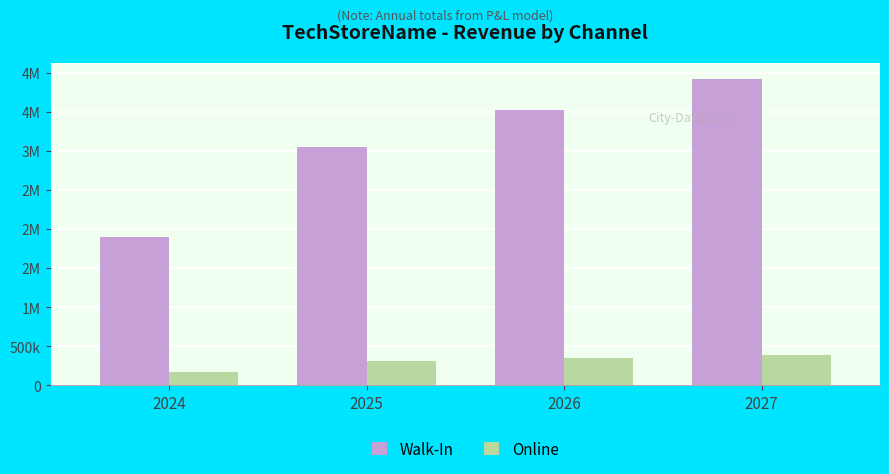

At which label does Walk-In reach its minimum?

2024